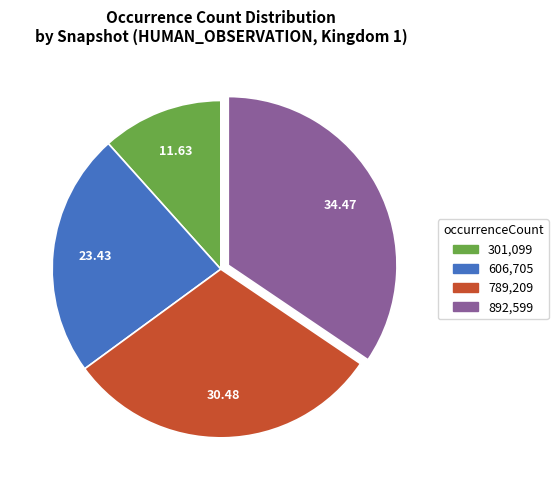

Is there any slice that represents more than half of the pie?

No